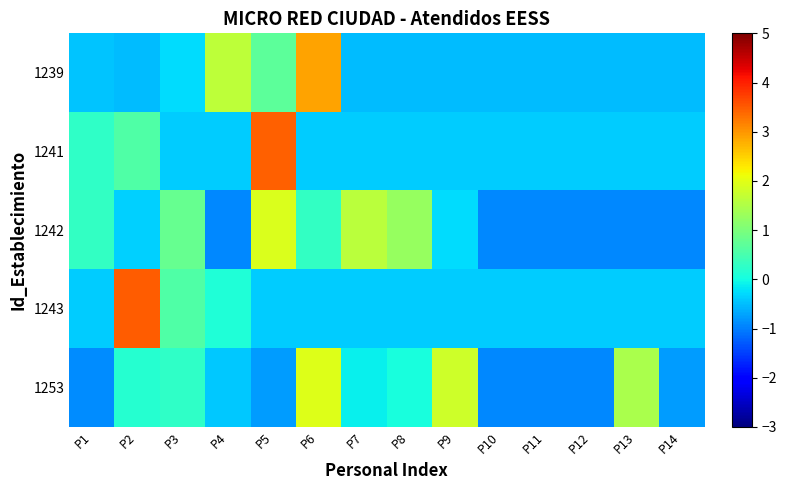

List the series in order of their peak value, lowest first.

1242, 1253, 1239, 1241, 1243